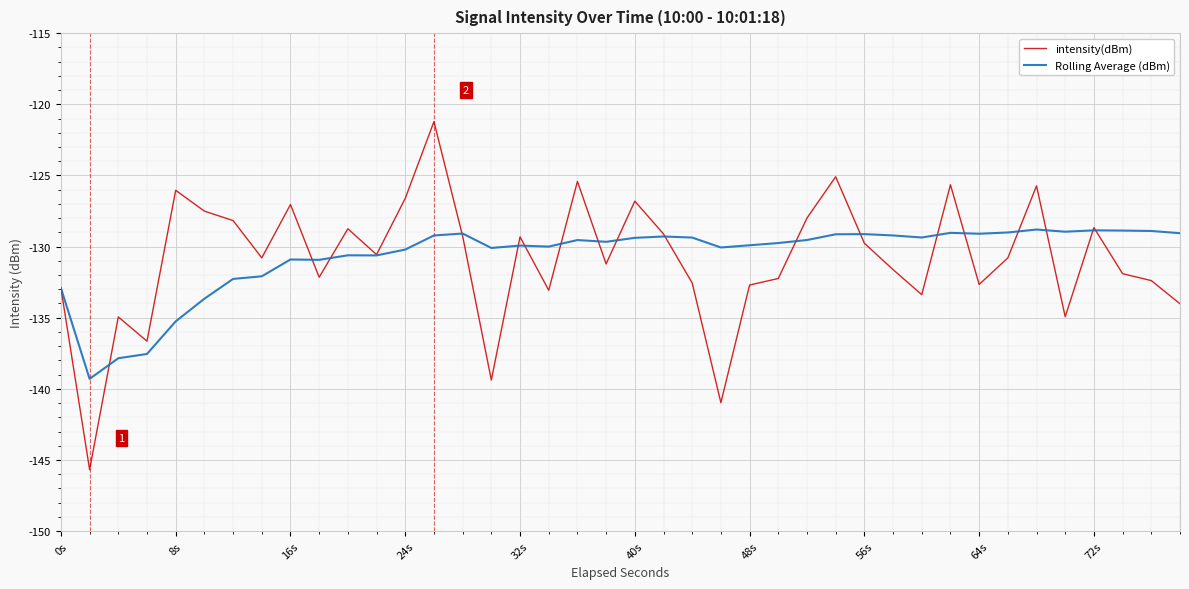

What is the average value of the Rolling Average (dBm) series?

-130.7